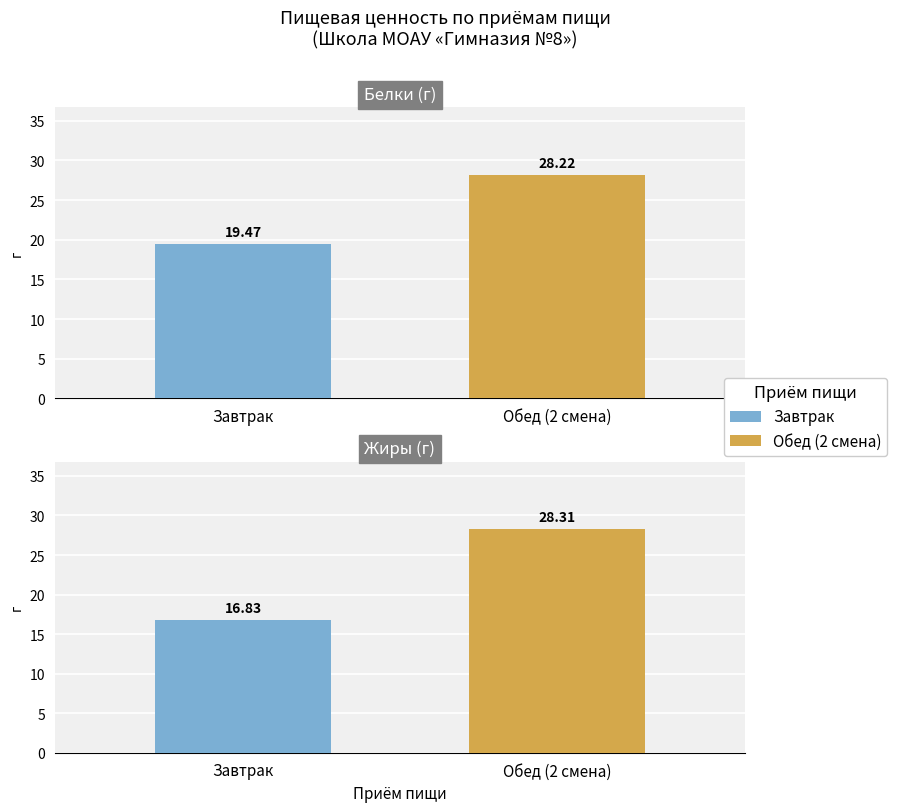

What is the sum of the Жиры values at Обед (2 смена) and Завтрак?

45.1